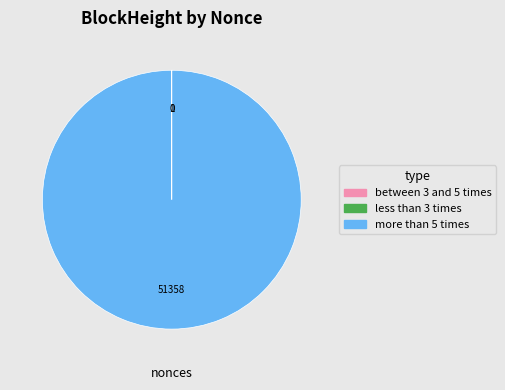

Which category accounts for the majority?

more than 5 times